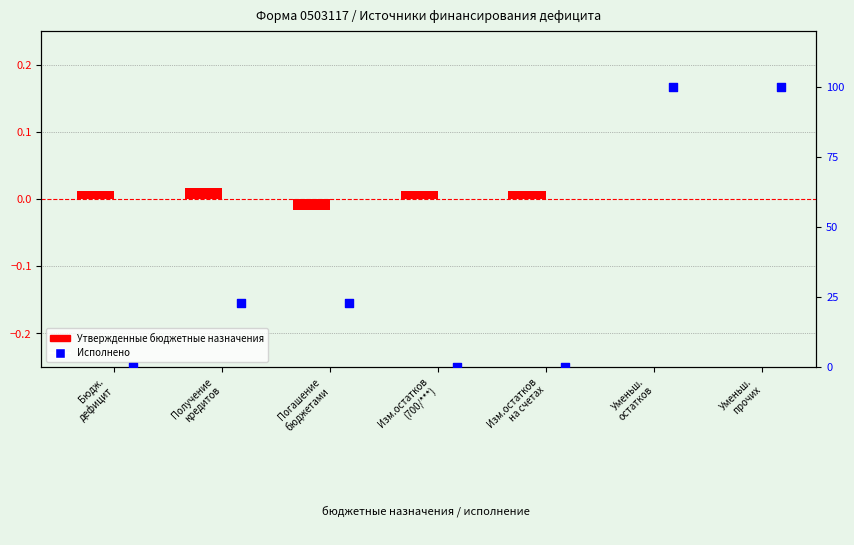

At which category is the sum across all series the highest?

Уменьш.
остатков